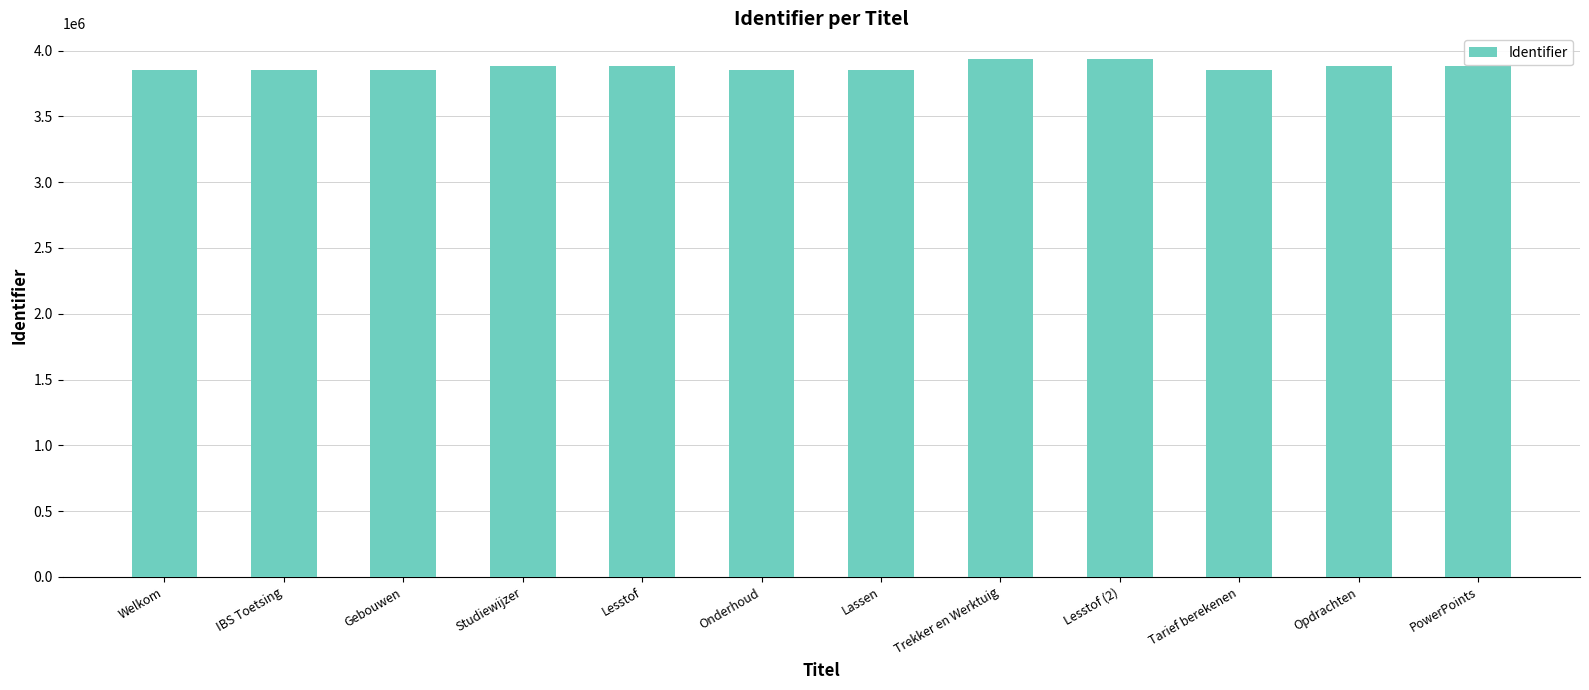

What is the ratio of the value at Lassen to the value at Studiewijzer?

1.0